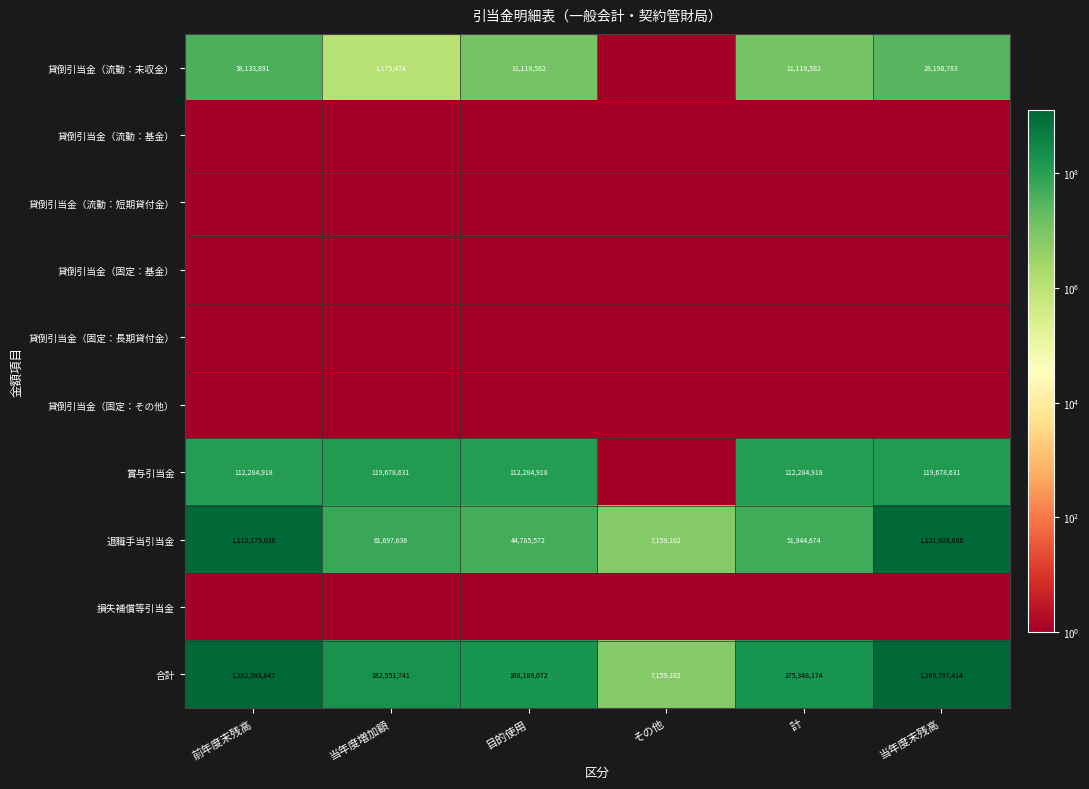

What is the sum of the 退職手当引当金 values at 当年度末残高 and 計?

1173872674